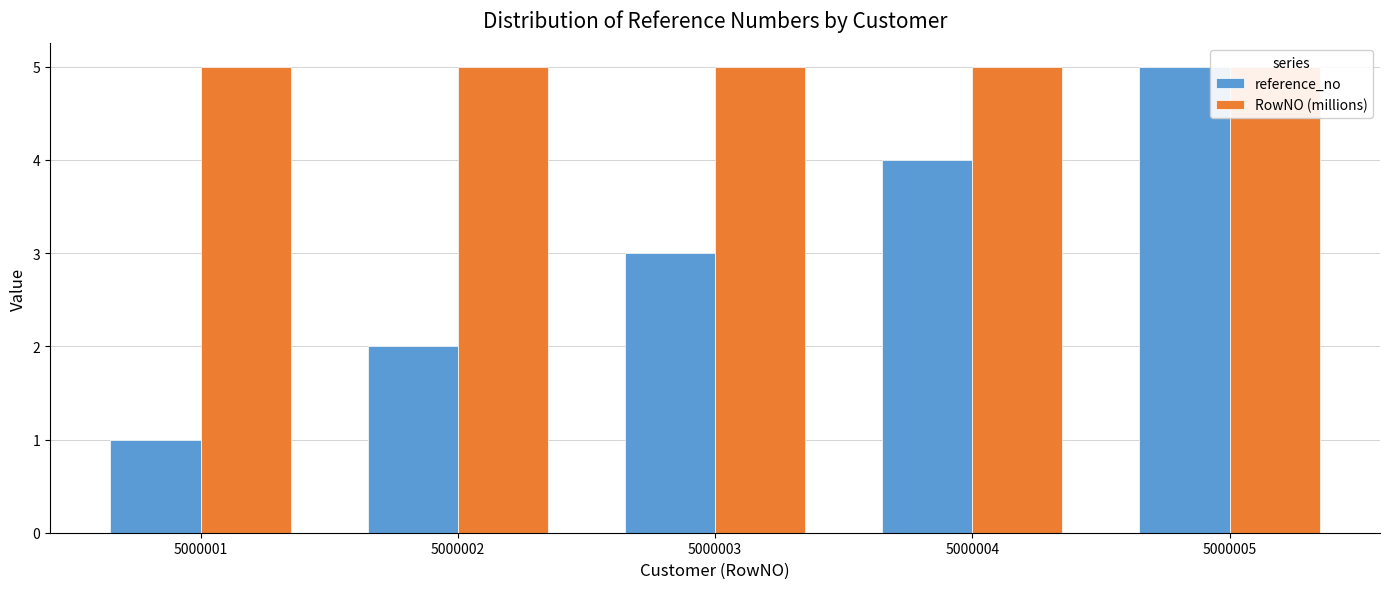

What is the maximum value for RowNO (millions)?

5.0